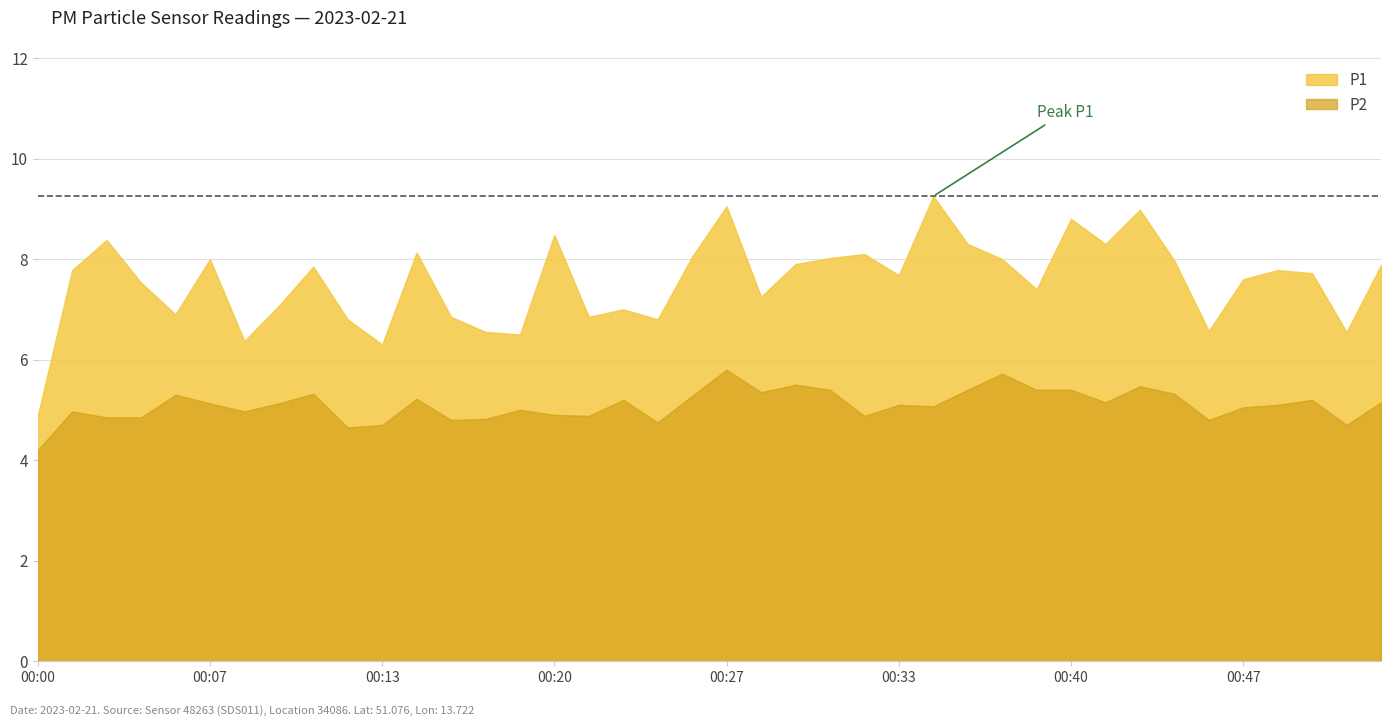

True or false: P2 and P1 cross at least once.

False